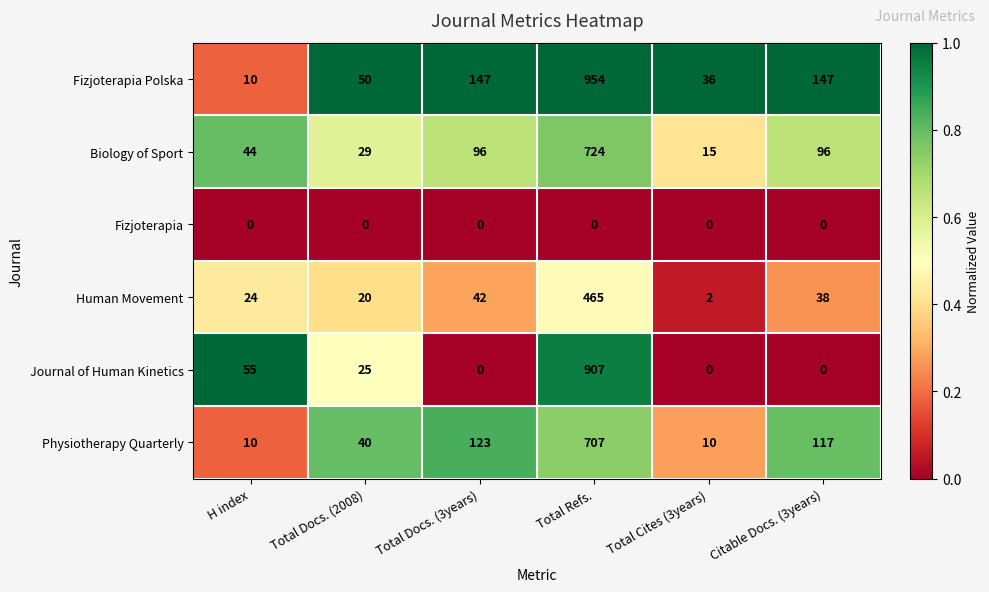

What is the sum of all Fizjoterapia Polska values?

1344